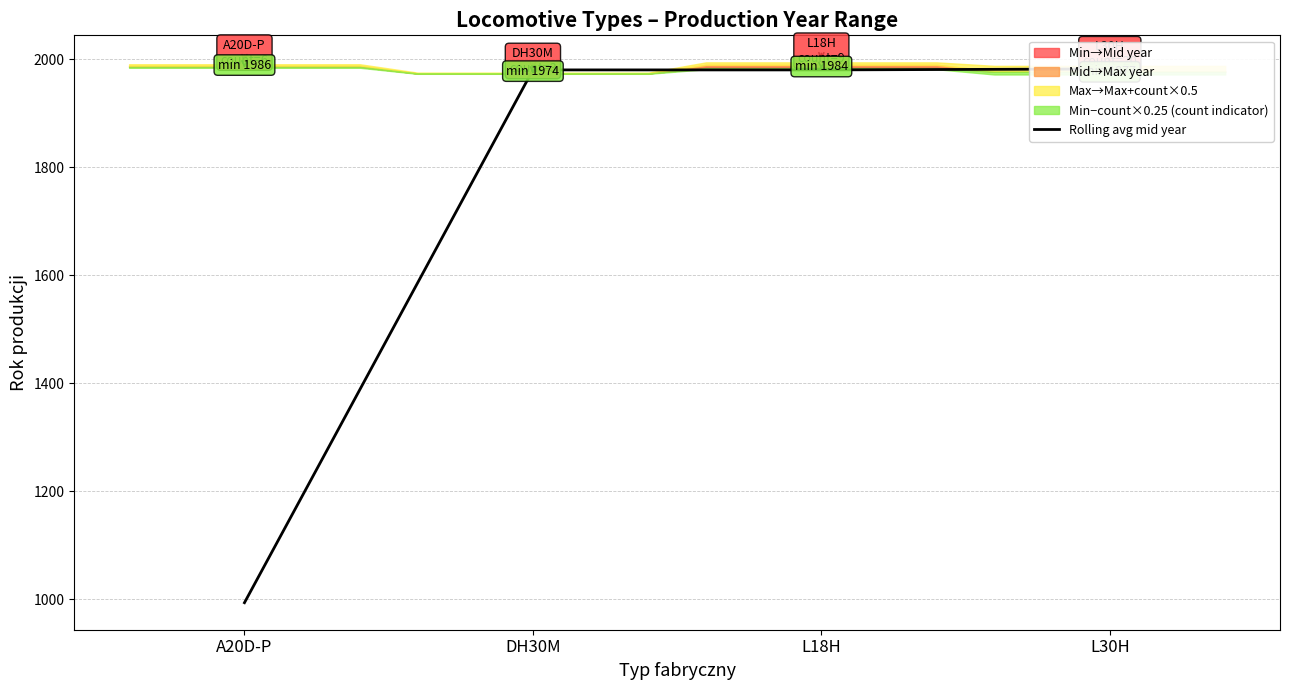

At which label is the value closest to 1487?

A20D-P